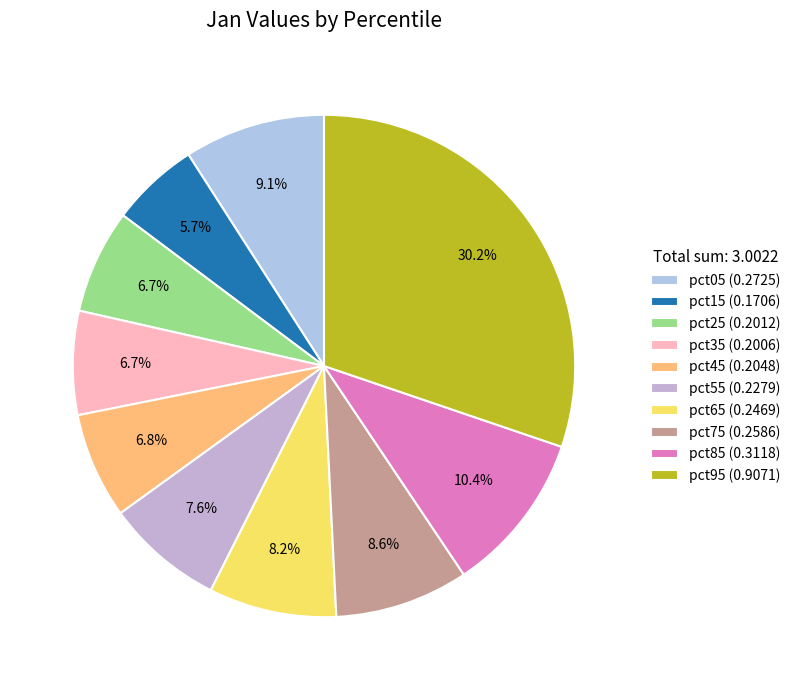

How many slices are in this pie chart?

10